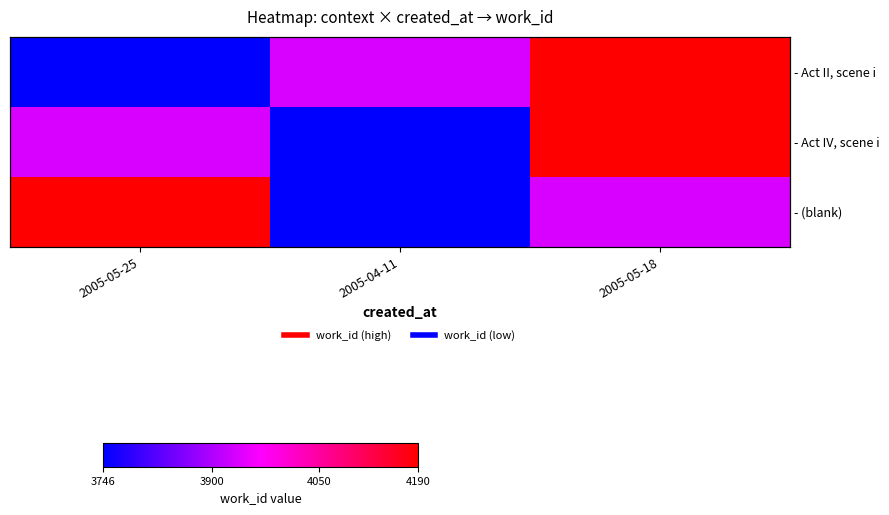

Is the value of - (blank) at 2005-05-25 greater than the value of - Act IV, scene i at 2005-05-18?

No